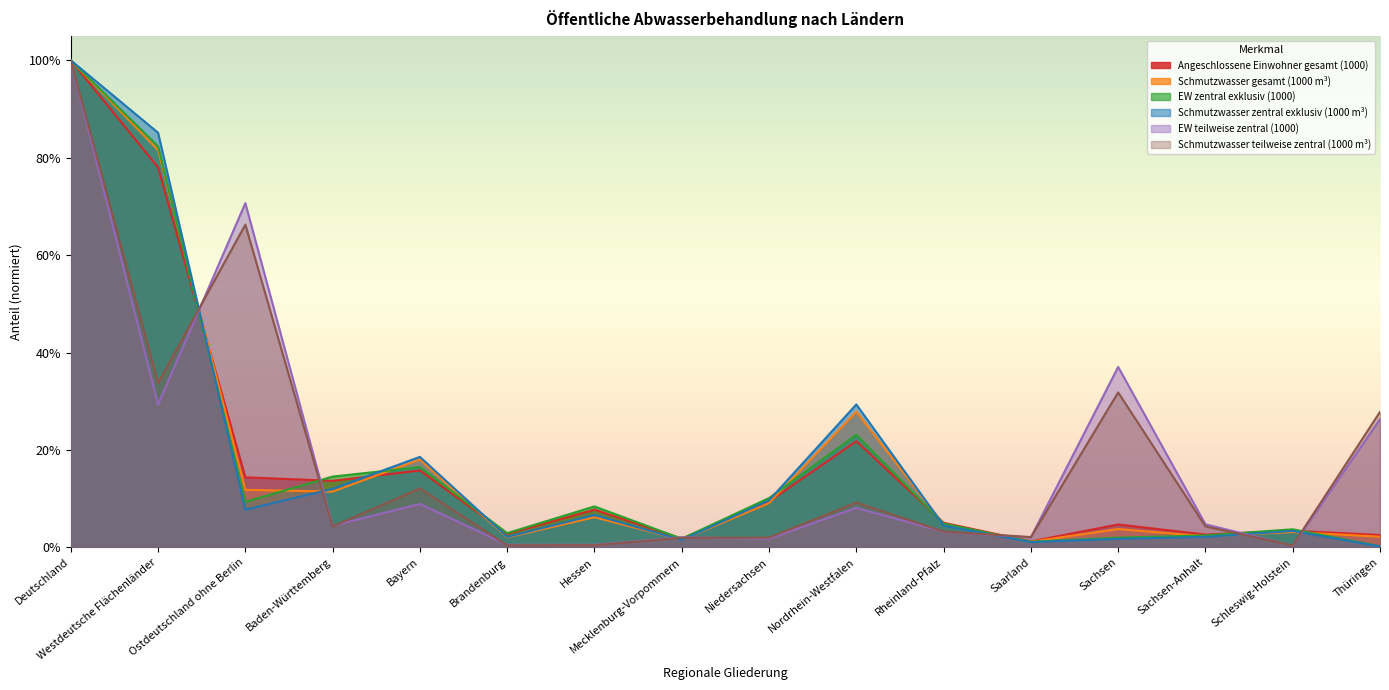

At how many categories does at least one series exceed 0?

16